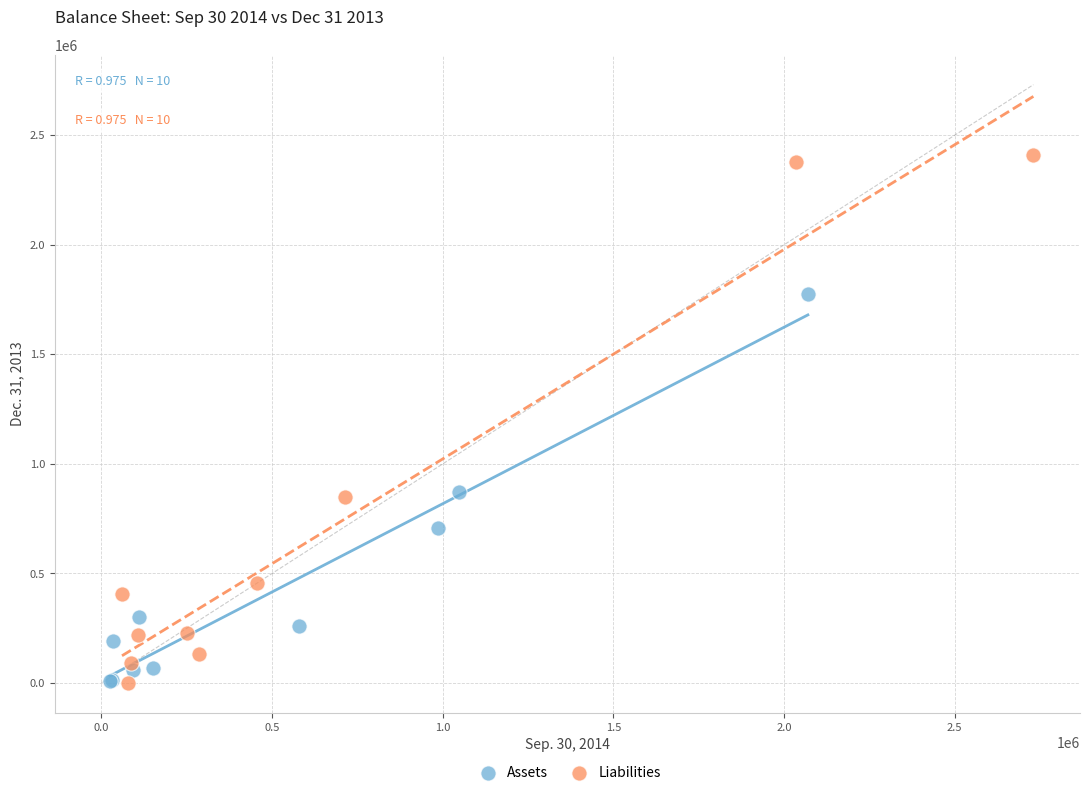

What are all the series names shown in the legend?

Assets, Liabilities